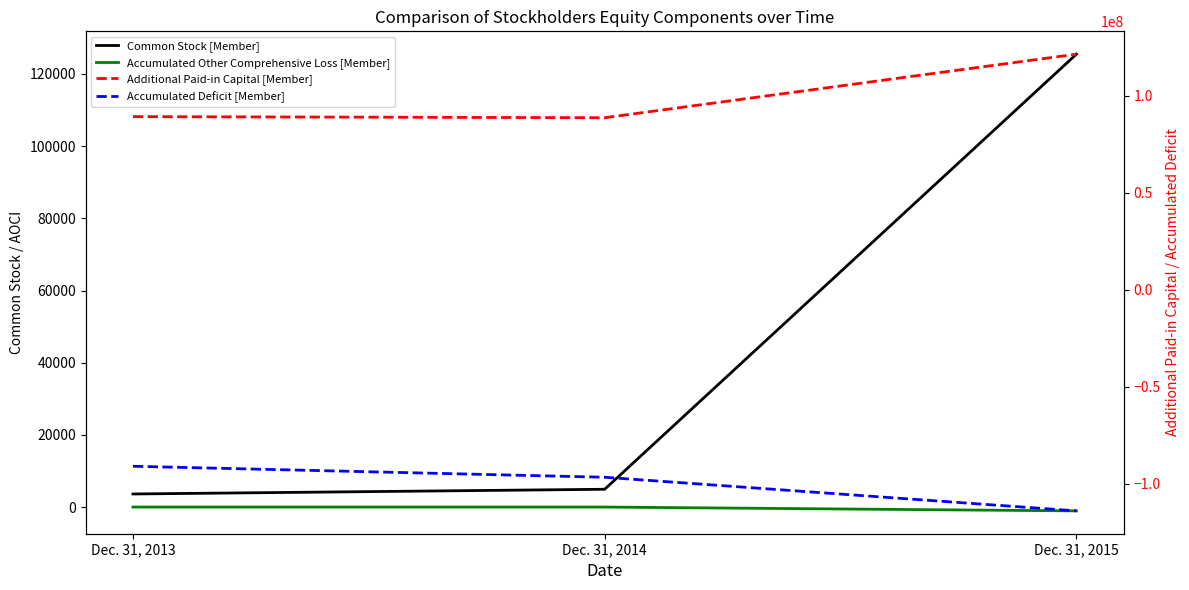

What is the average value of the Additional Paid-in Capital [Member] series?

99819496